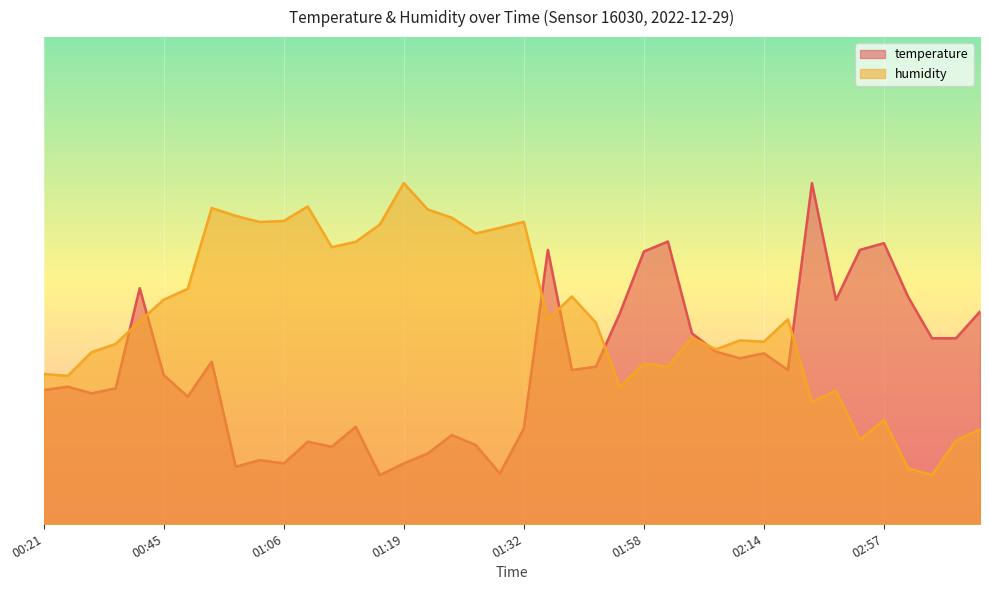

What is the difference between the temperature values at 03:26 and 00:45?

7.5